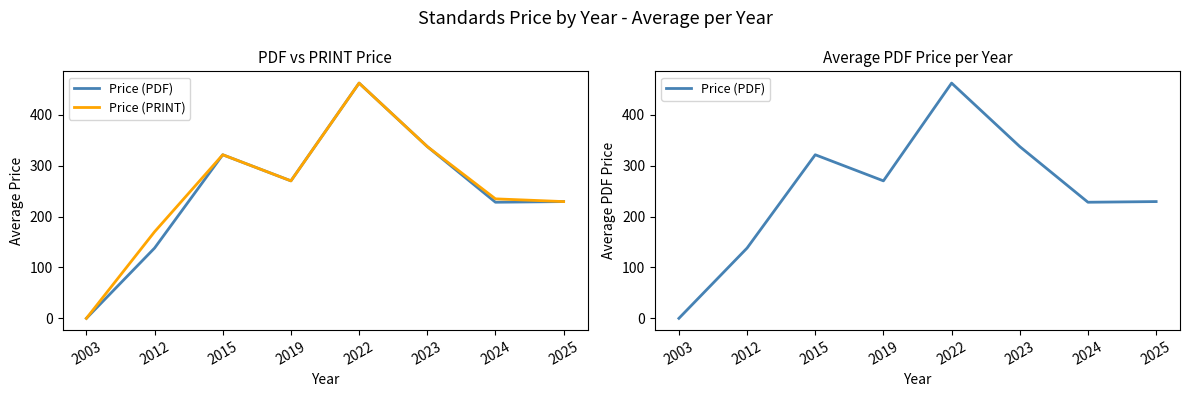

How many values in the Price (PRINT) series are below 270?

4